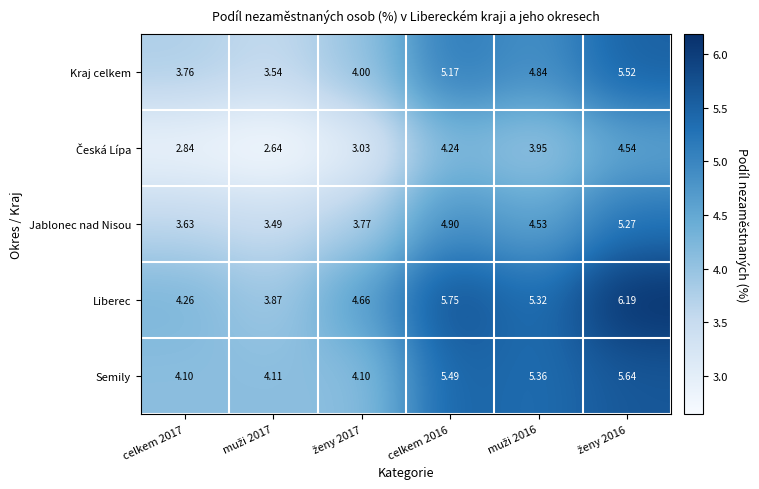

Which series has the largest range (max minus min)?

Liberec